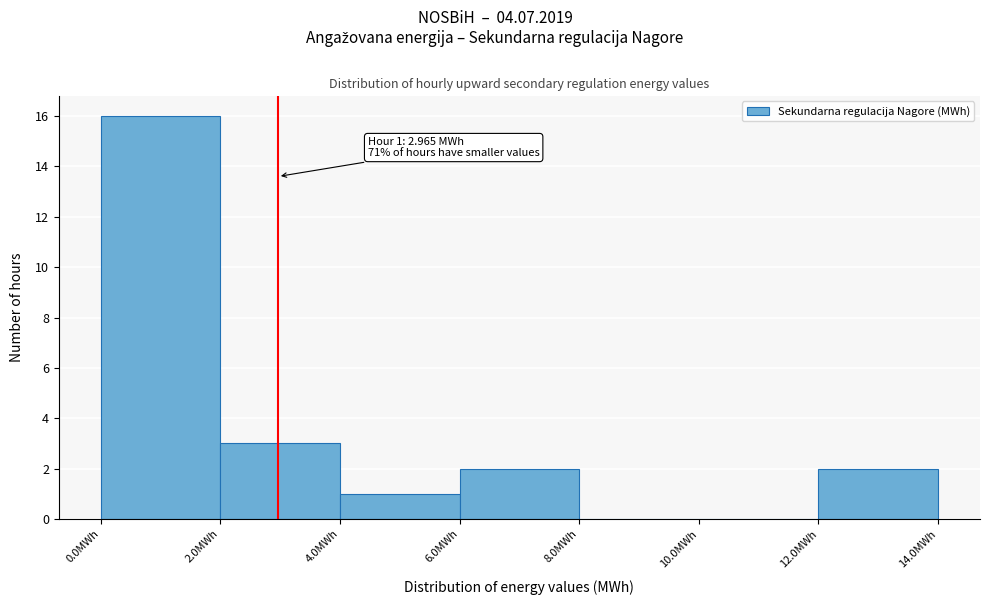

Over which range of the x-axis is the bar tallest?

0 to 2